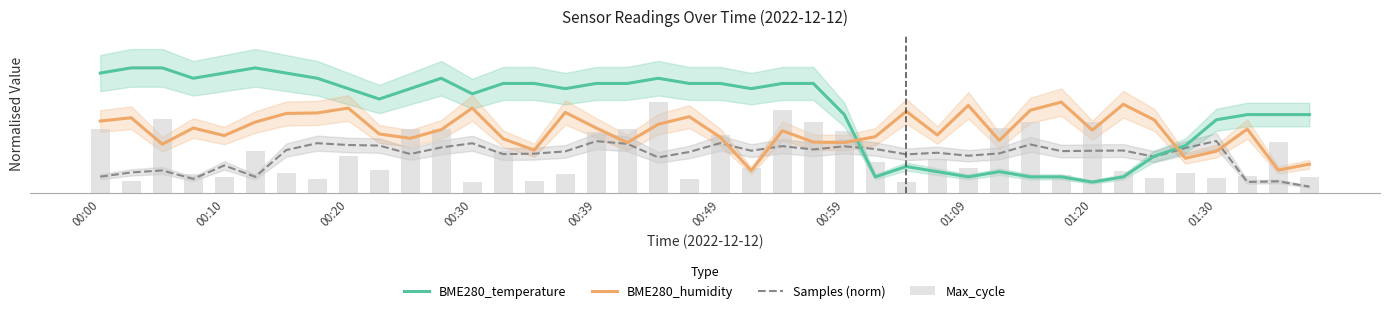

Rank the series at 00:00 from lowest to highest value.

Samples (norm), BME280_humidity, BME280_temperature